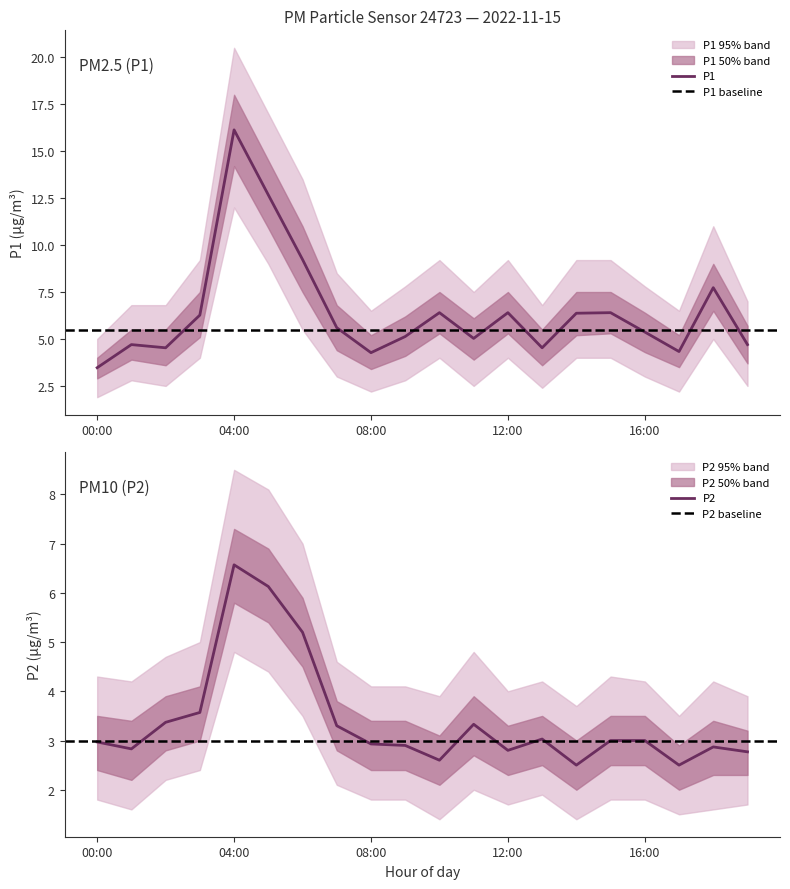

Reading left to right, list all the values displayed in this chart.

P1: 3.5	4.7	4.5	6.3	16.1	12.7	9.2	5.6	4.3	5.1	6.4	5.0	6.4	4.5	6.4	6.4	5.4	4.3	7.7	4.7
P2: 3.0	2.8	3.4	3.6	6.6	6.1	5.2	3.3	2.9	2.9	2.6	3.3	2.8	3.0	2.5	3.0	3.0	2.5	2.9	2.8